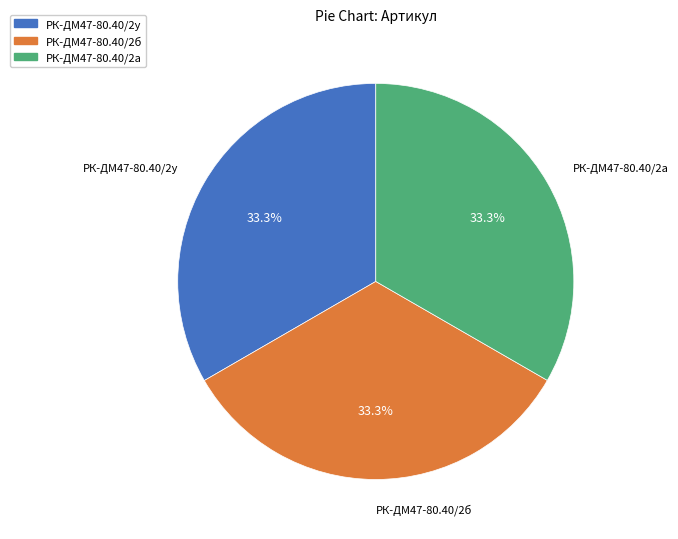

Does РК-ДМ47-80.40/2а account for over 50% of the chart?

No